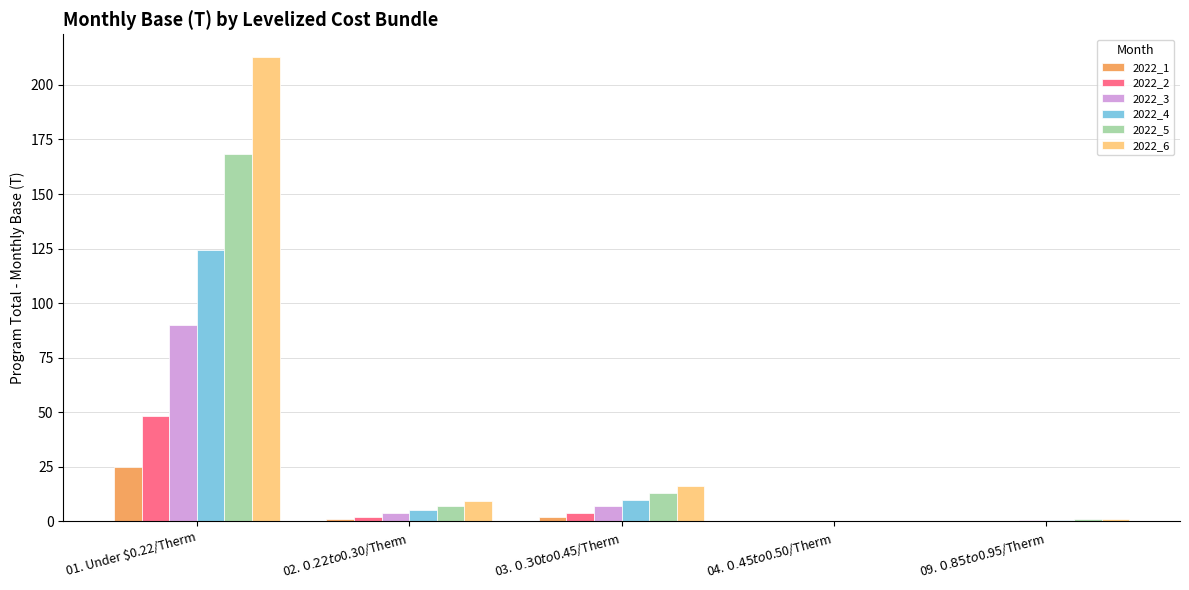

What are all the series names shown in the legend?

2022_1, 2022_2, 2022_3, 2022_4, 2022_5, 2022_6